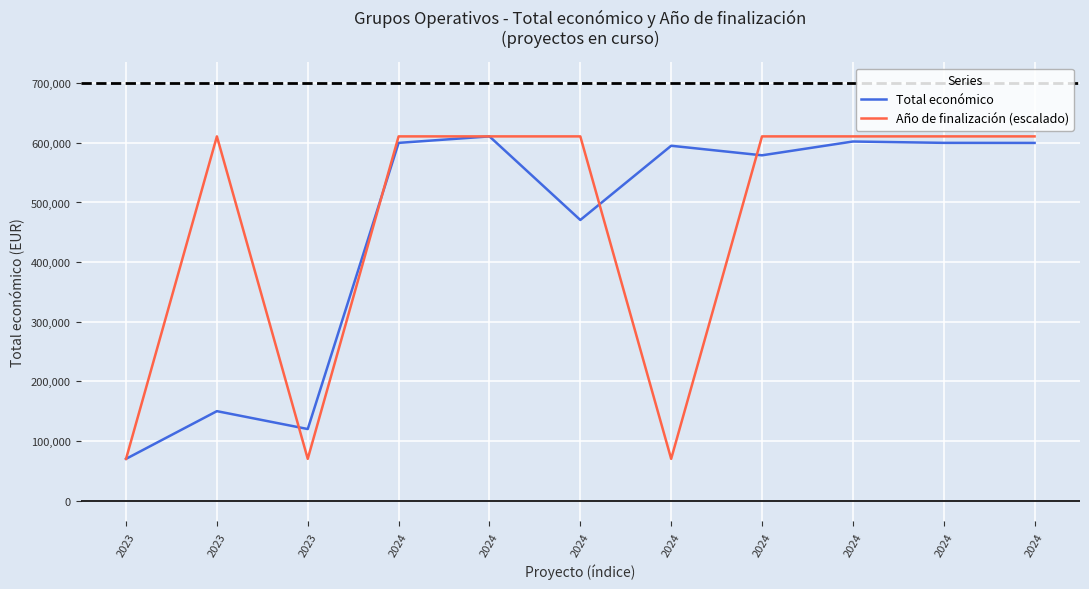

How many lines are shown in the chart?

2